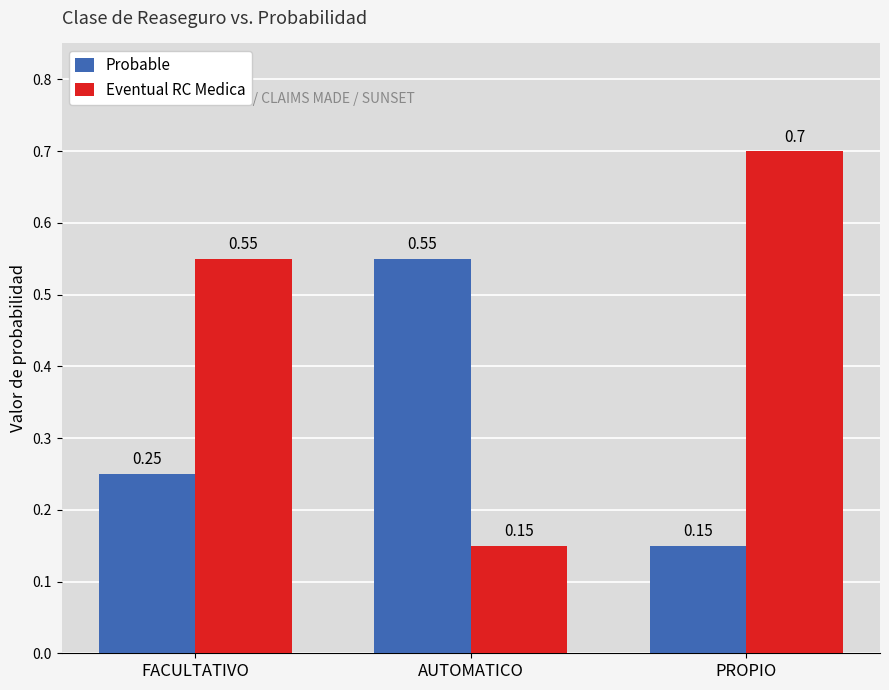

Which series has the largest range (max minus min)?

Eventual RC Medica